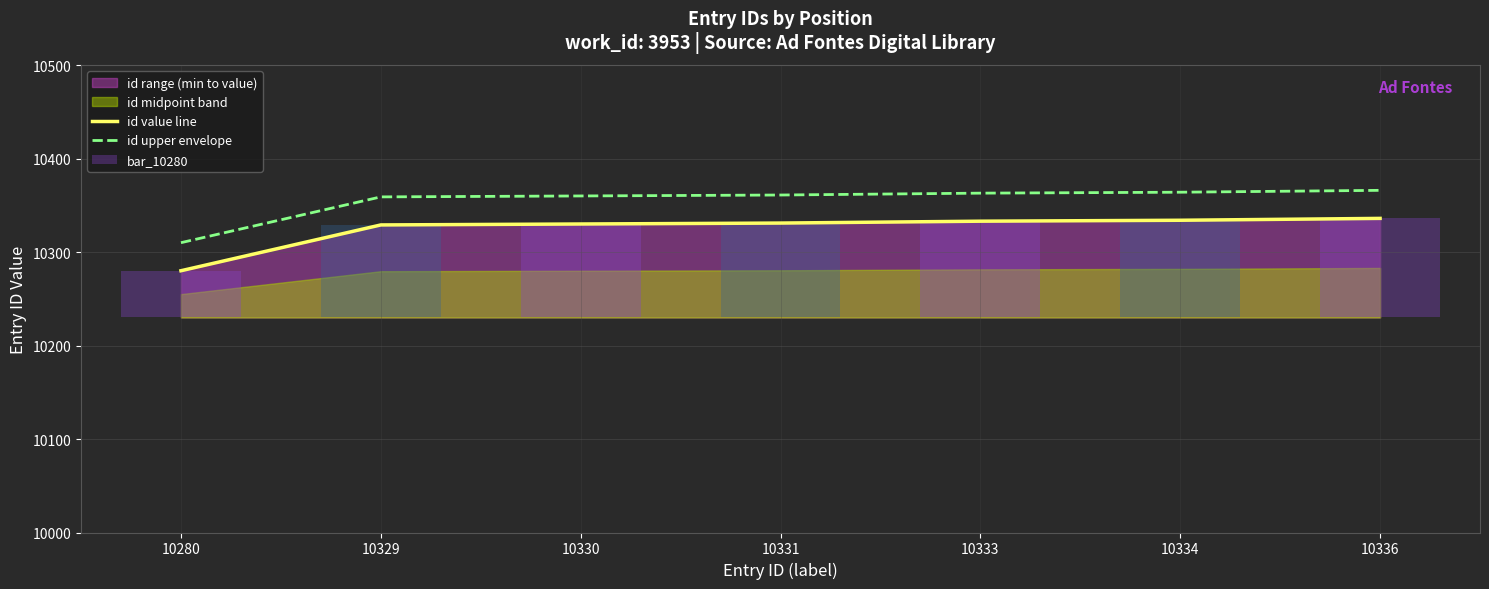

Is the value of id value line at 10334 greater than the value of id upper envelope at 10331?

No